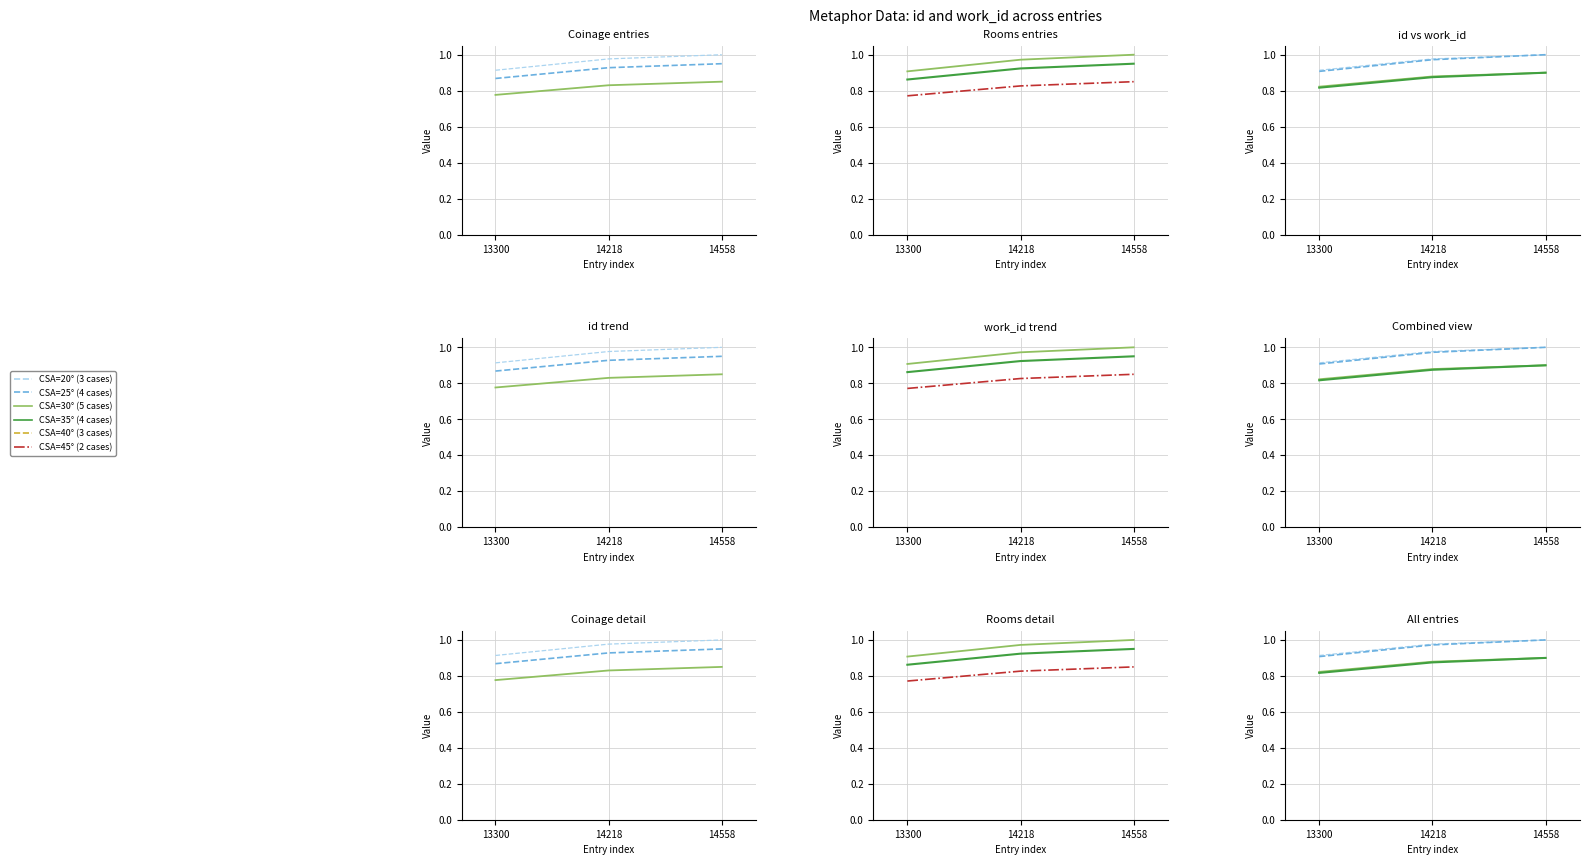

What is the value of the CSA=20° (id) point at the 2nd from the left?

1.0